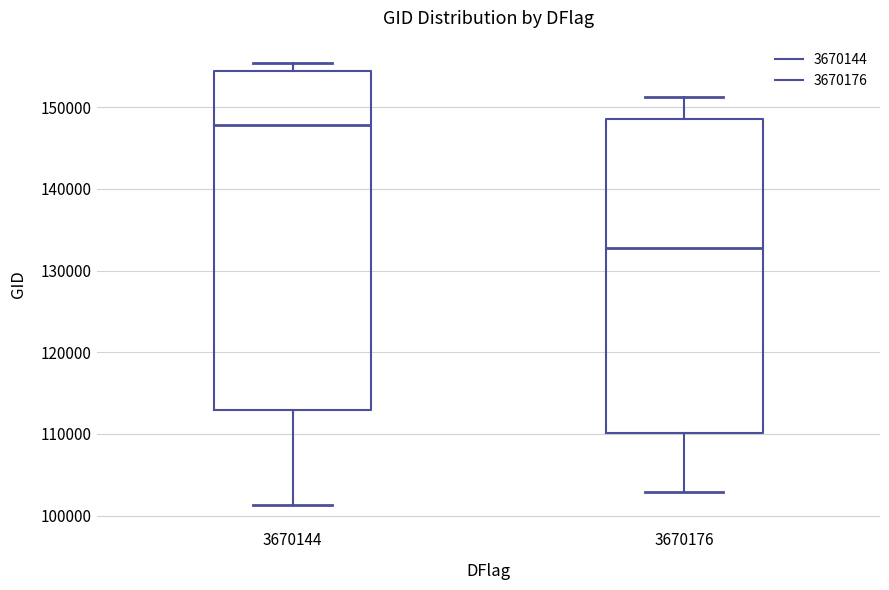

Where is the lower edge of the box at x = 3670144 on the y-axis? The values are not printed on the chart, so give them approximately, as read against the axis.

113000